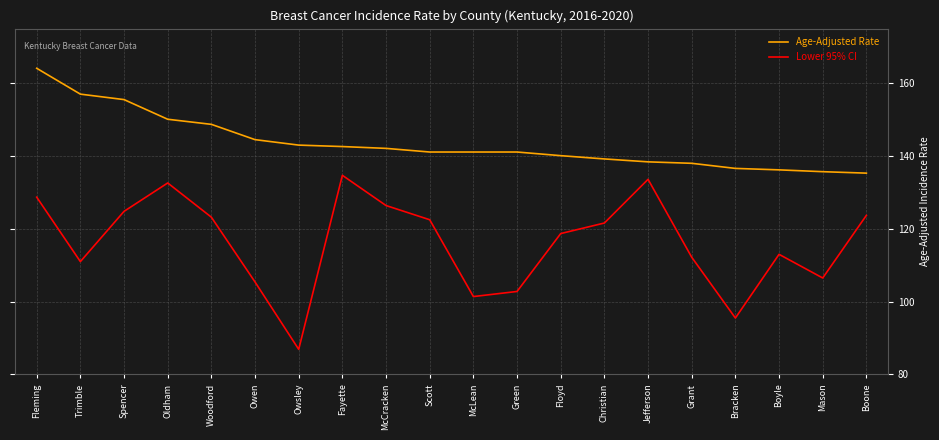

True or false: Lower 95% CI and Age-Adjusted Rate cross at least once.

False